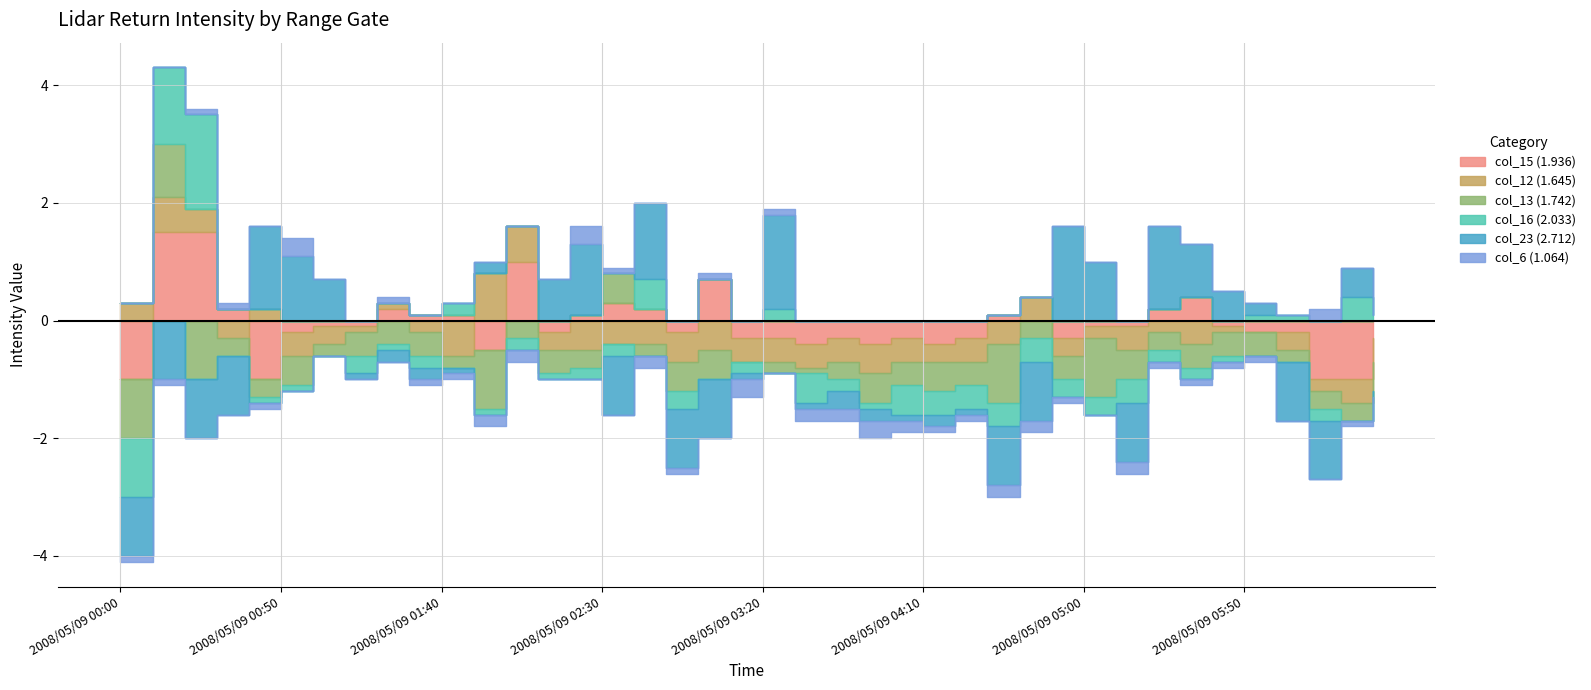

At which label does col_6 (1.064) reach its peak?

2008/05/09 00:50